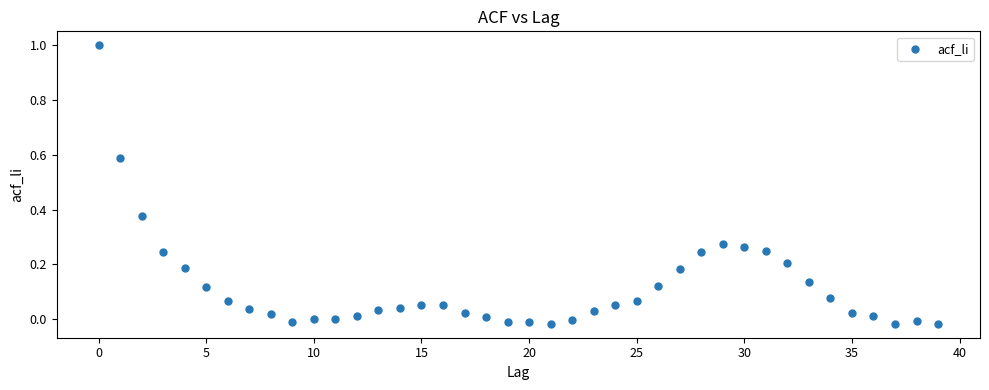

What is the range of Y values (max minus min)?

1.0